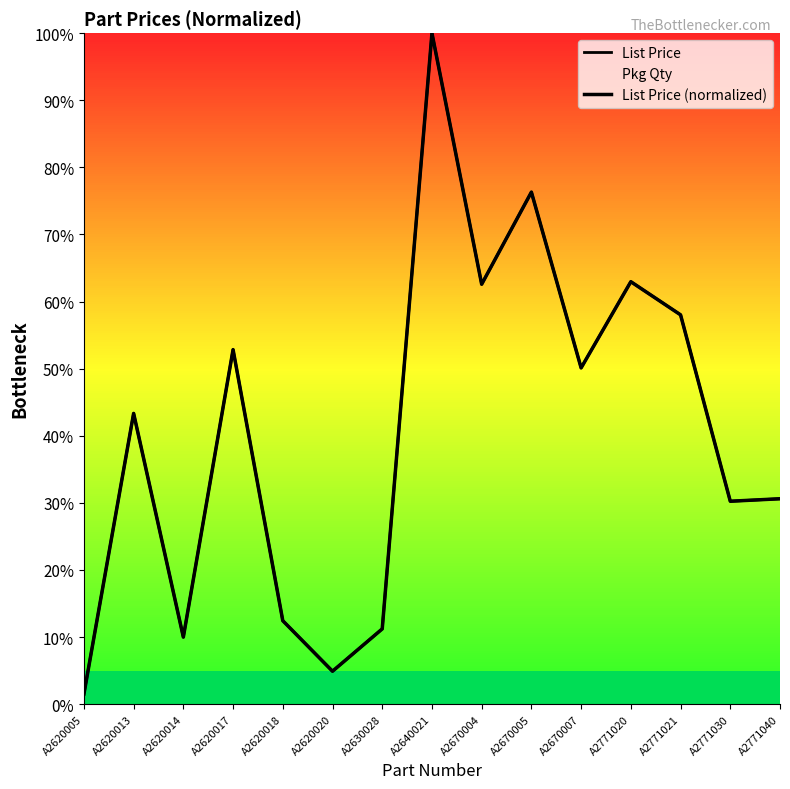

How many Pkg Qty values are between 0 and 1?

15